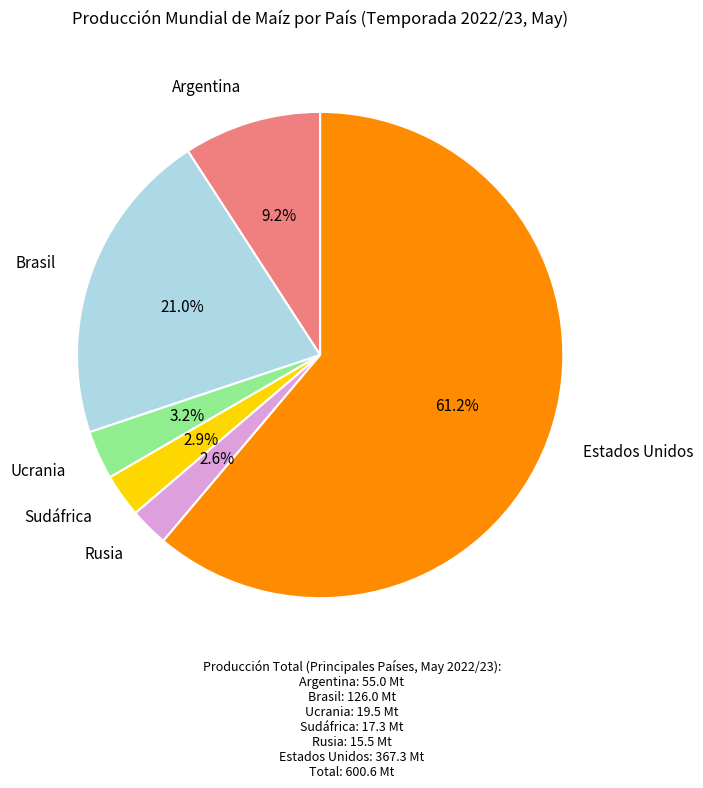

Which category has the biggest portion of the pie?

Estados Unidos